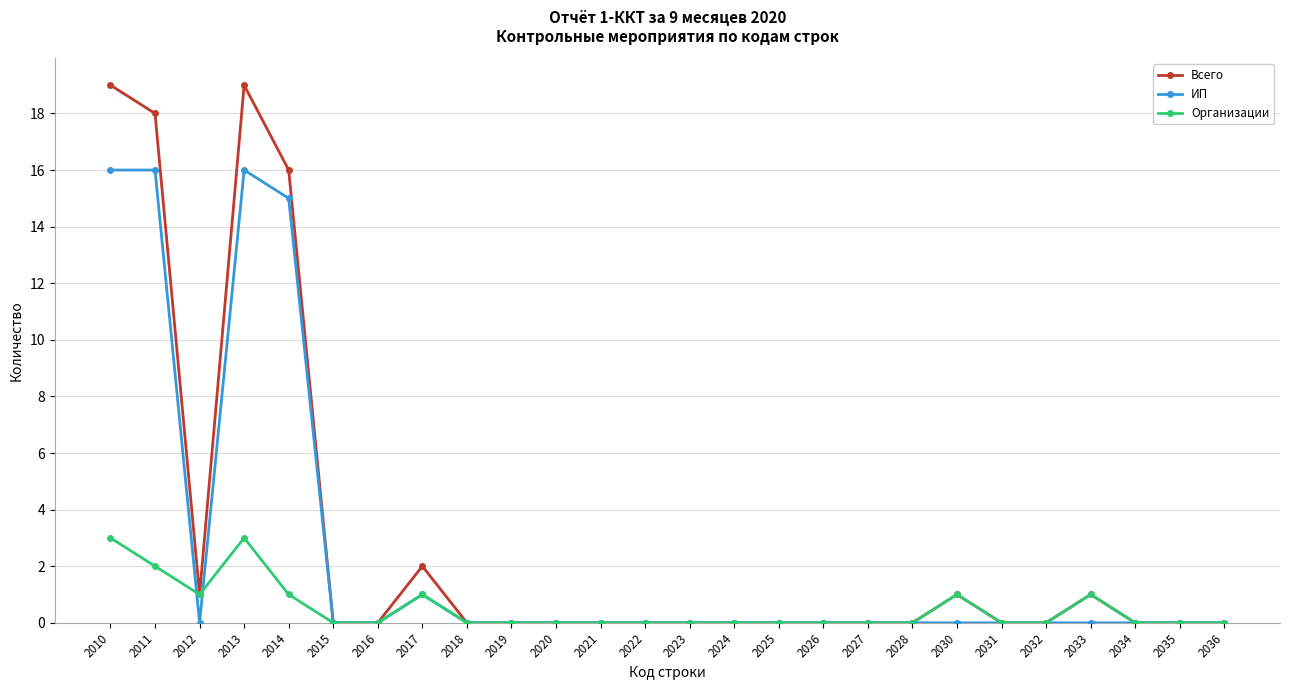

Rank the series by their average value, from highest to lowest.

Всего, ИП, Организации